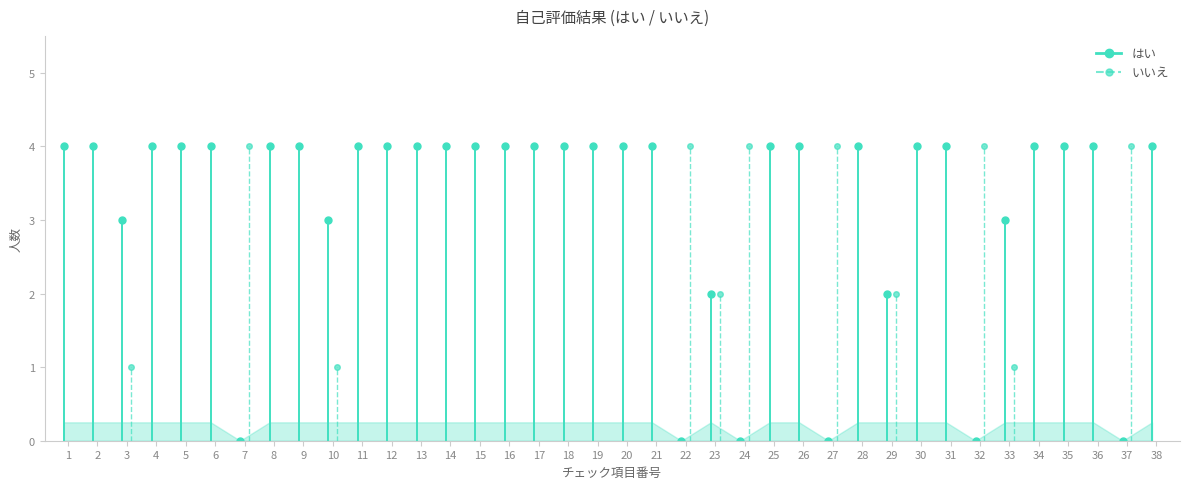

Read the value at 2.

4